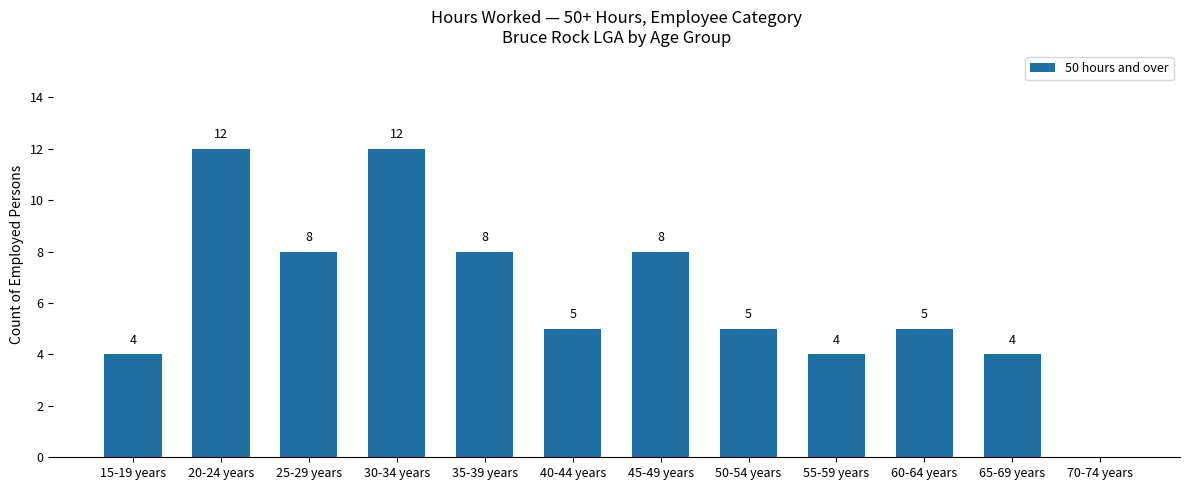

What is the maximum value shown in the chart?

12